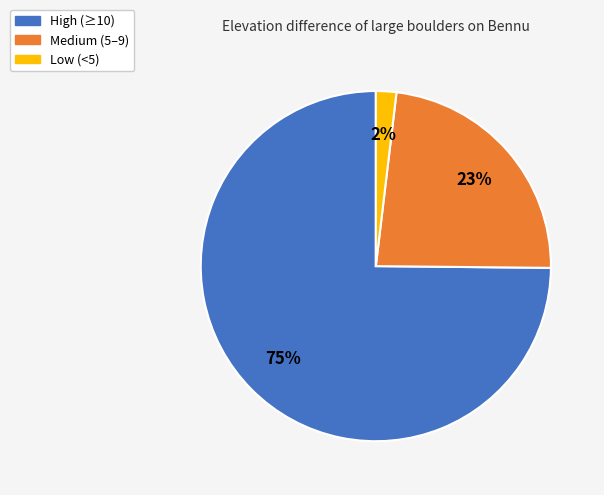

To the nearest percent, what is the difference between the largest and smallest slice percentages?

73%